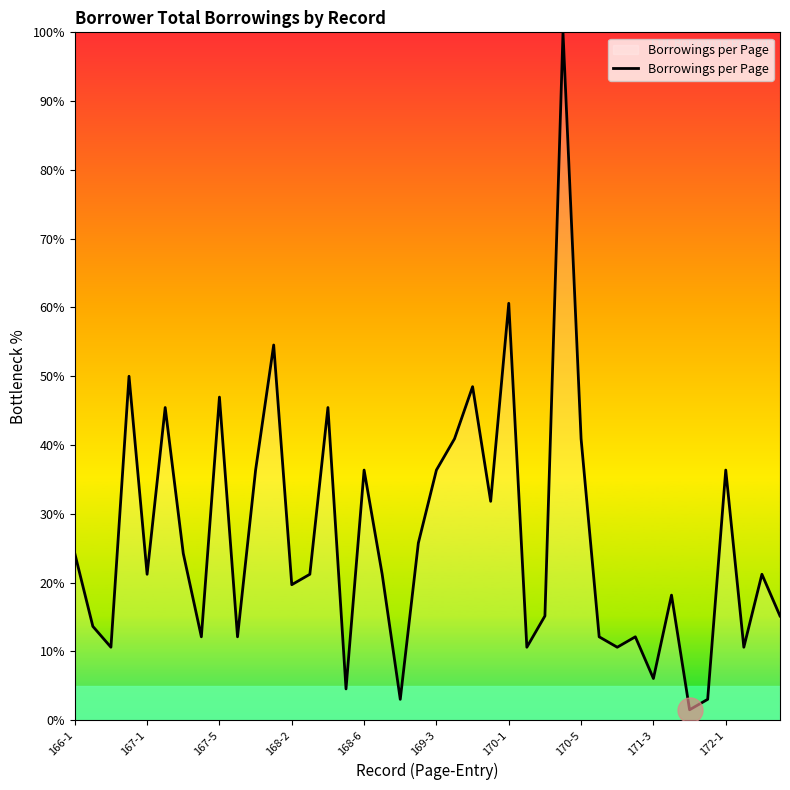

What is the difference between the maximum and minimum values?

98.5